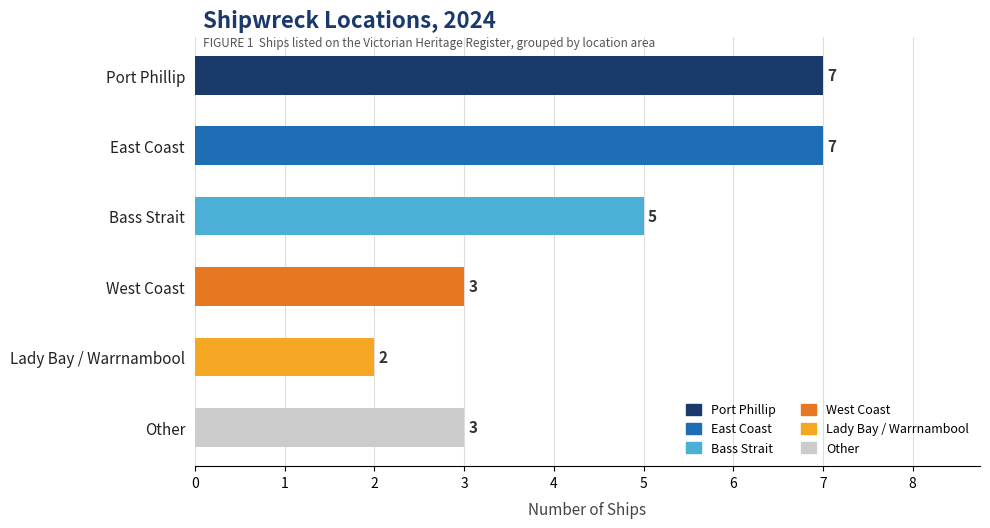

List the labels in order of value, smallest first.

Lady Bay / Warrnambool, West Coast, Other, Bass Strait, Port Phillip, East Coast